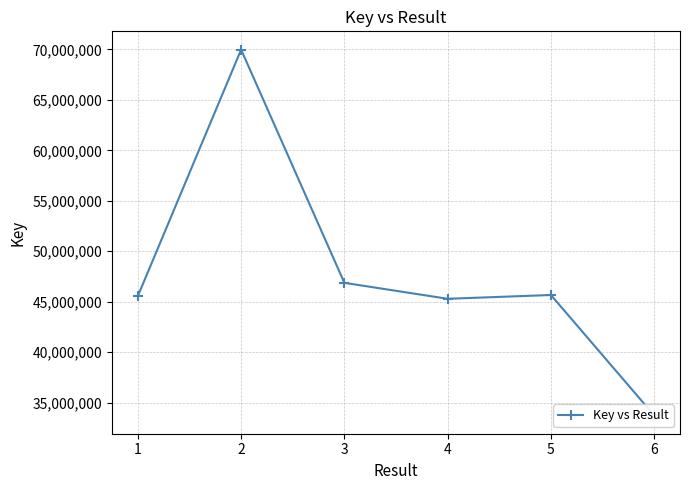

Which has a higher value, 5 or 3?

3